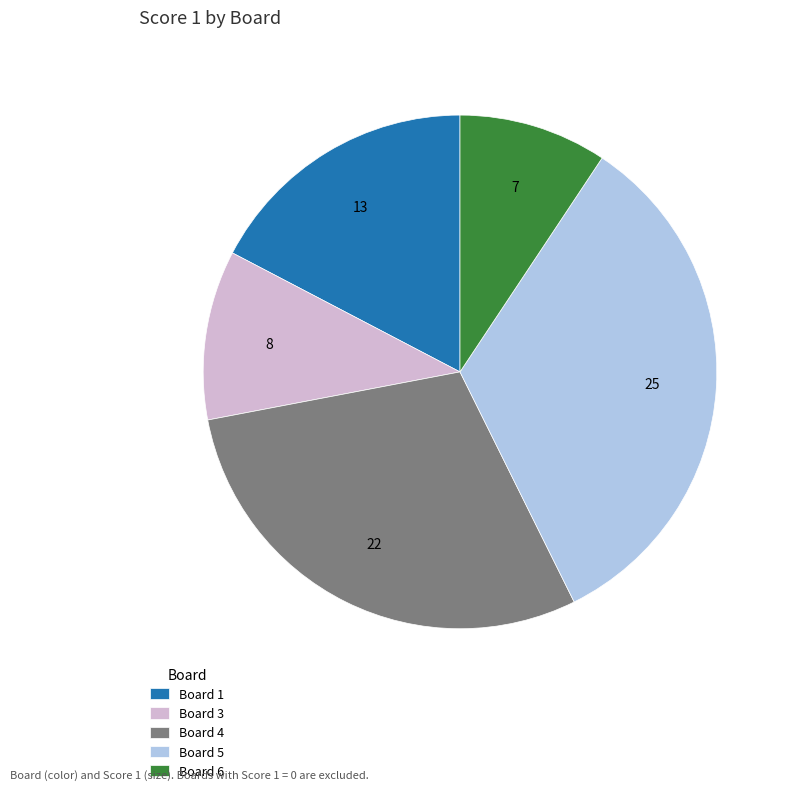

Does Board 5 represent more than half of the total?

No